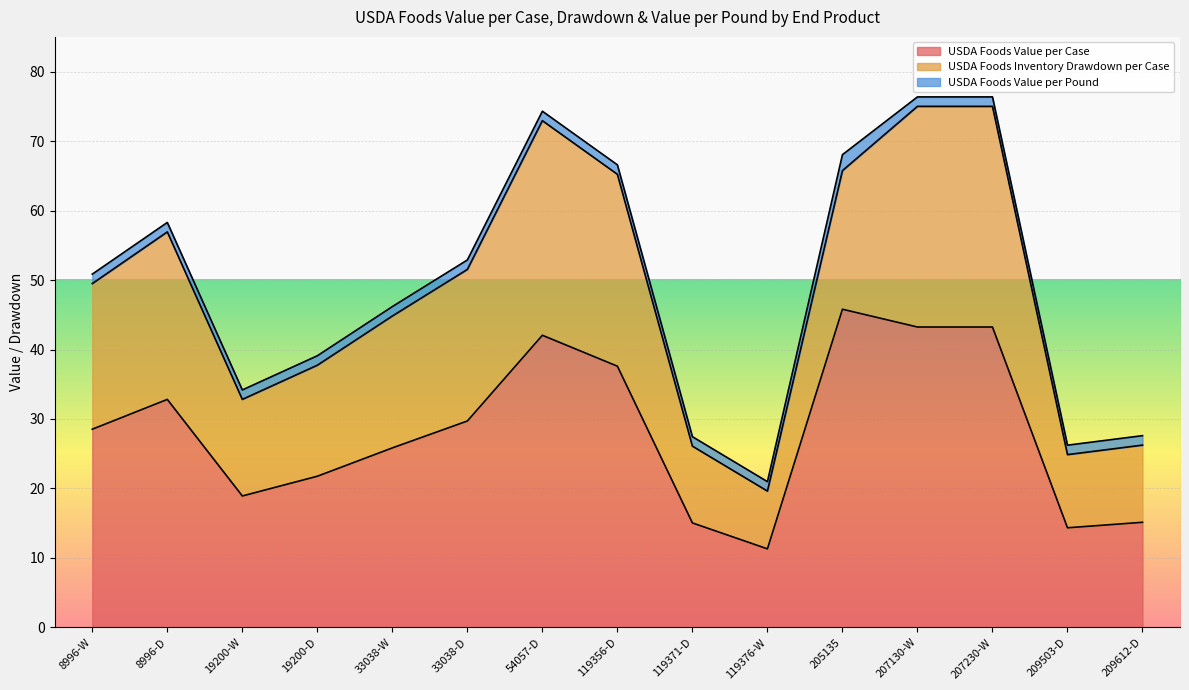

The USDA Foods Inventory Drawdown per Case series shows 30.9 at 54057-D. True or false?

True